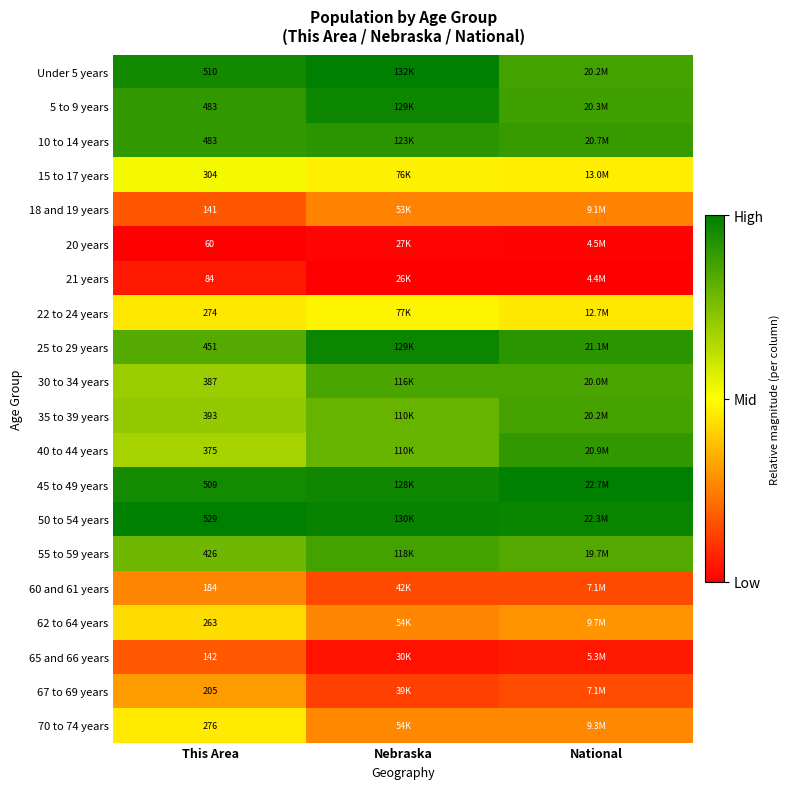

Is the value of 22 to 24 years at This Area greater than the value of 55 to 59 years at This Area?

No